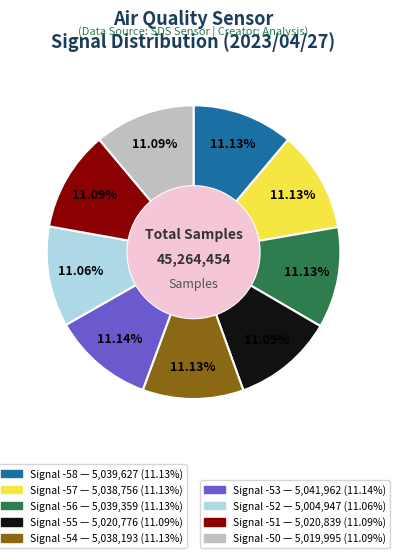

Is there a majority slice in this chart?

No